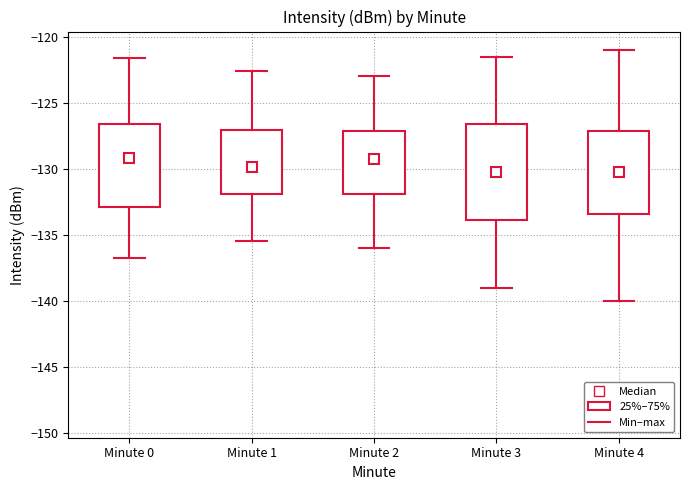

Which box is the tallest, from its lower edge to its upper edge?

Minute 3